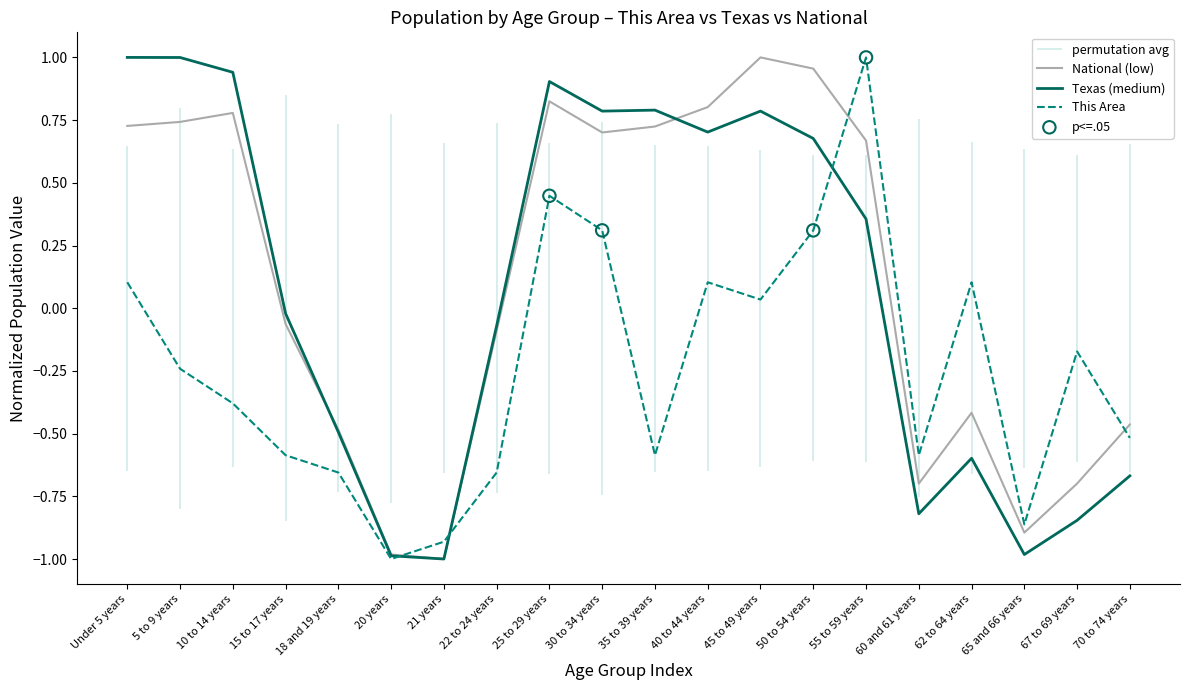

At how many categories does at least one series exceed 0?

11